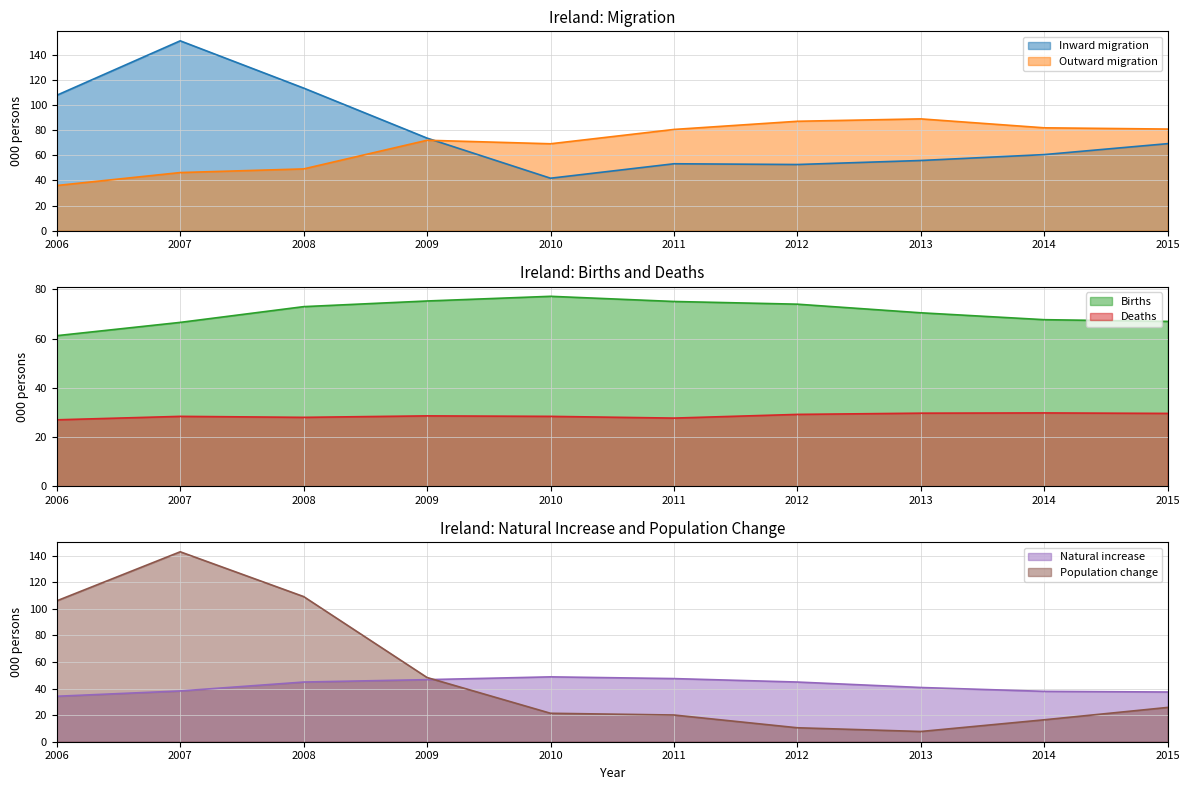

At which label is Inward migration closest to 96?

2006